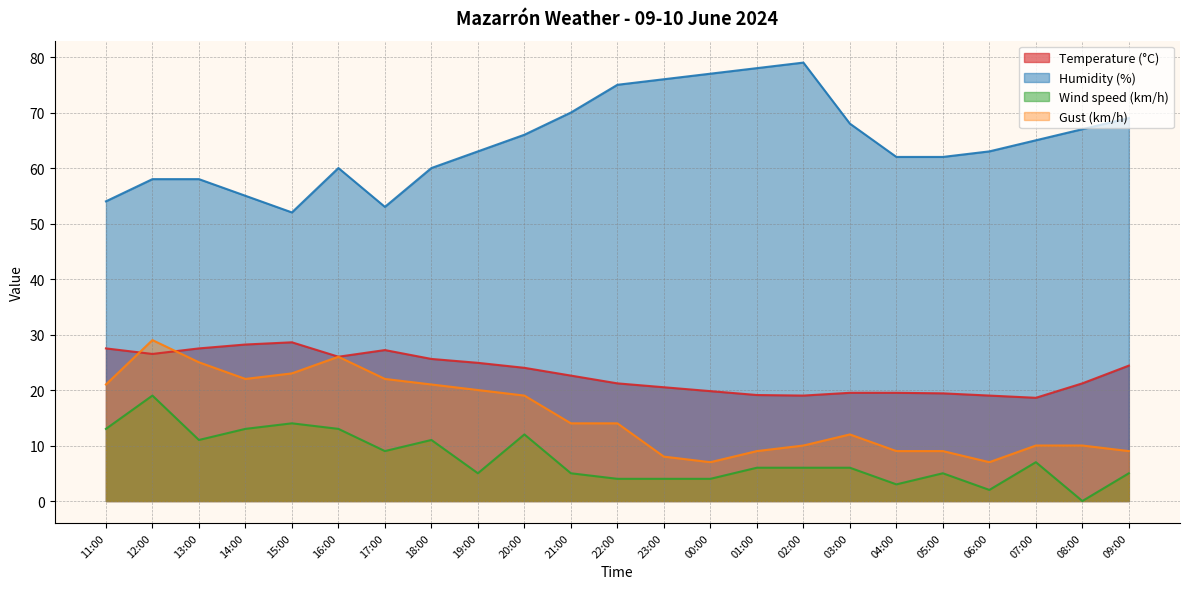

What is the label of the 21st point from the left?

07:00